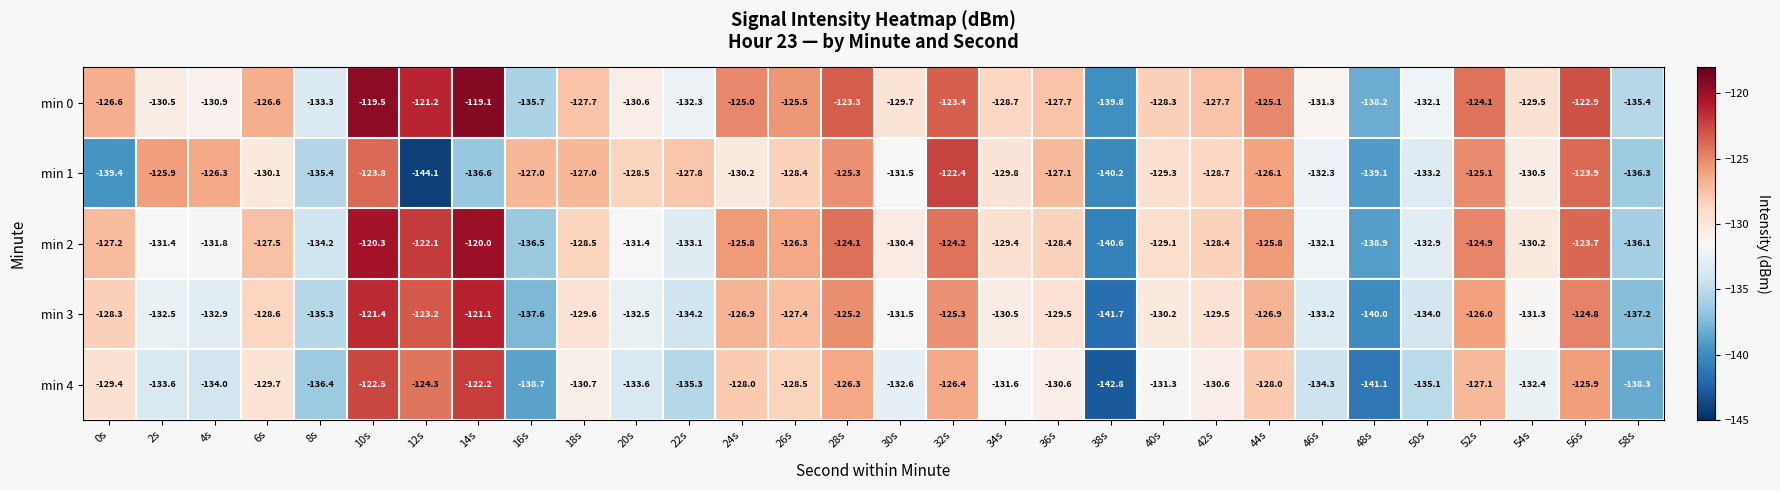

At which category is the sum across all series the highest?

10s